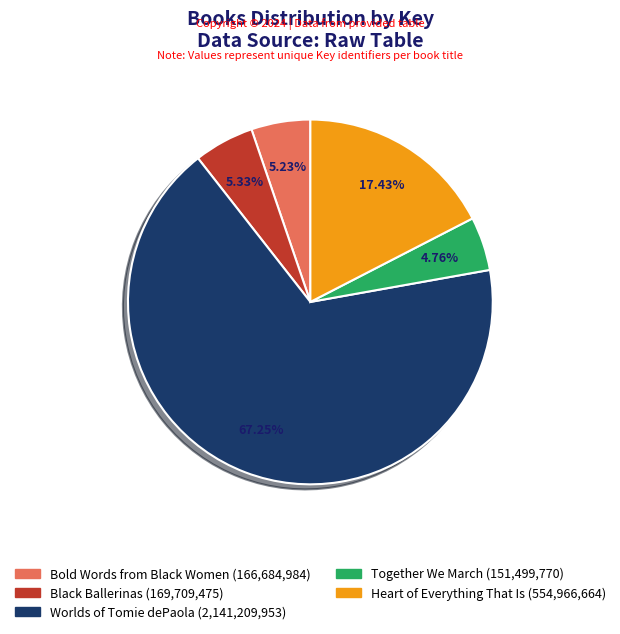

How many slices are in this pie chart?

5